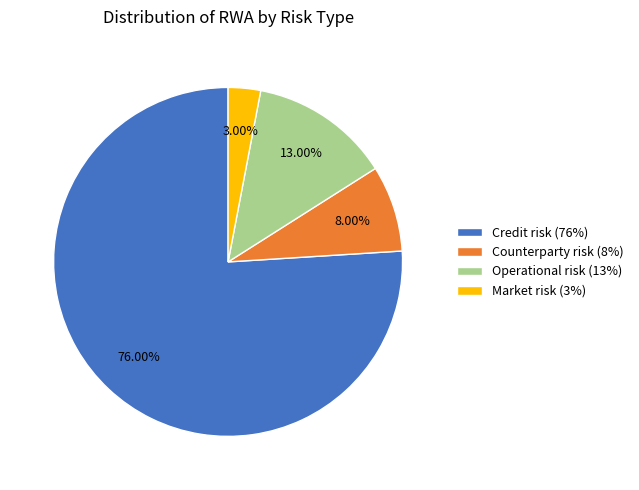

Is there any slice that represents more than half of the pie?

Yes